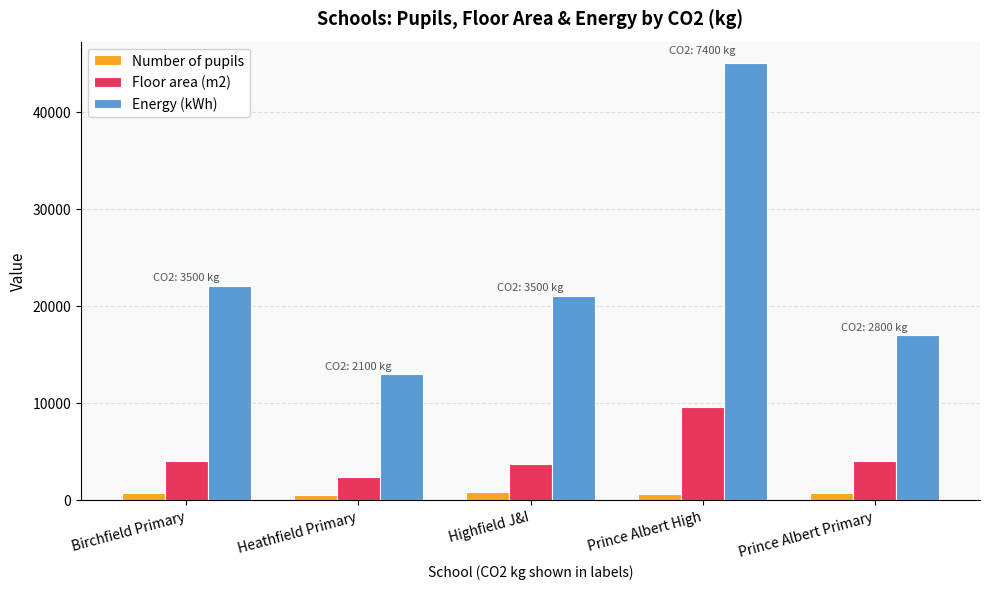

Which series has the widest spread of values?

Energy (kWh)